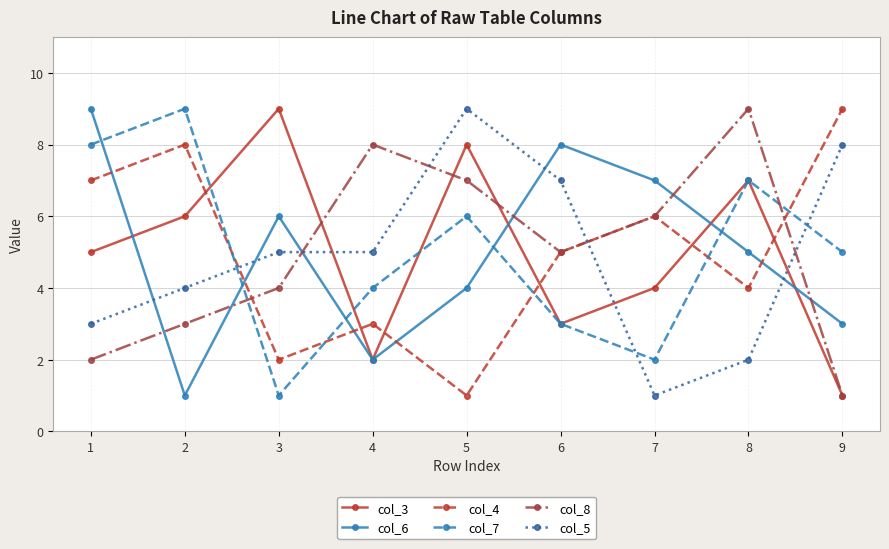

How many intersections are there between col_7 and col_5?

3